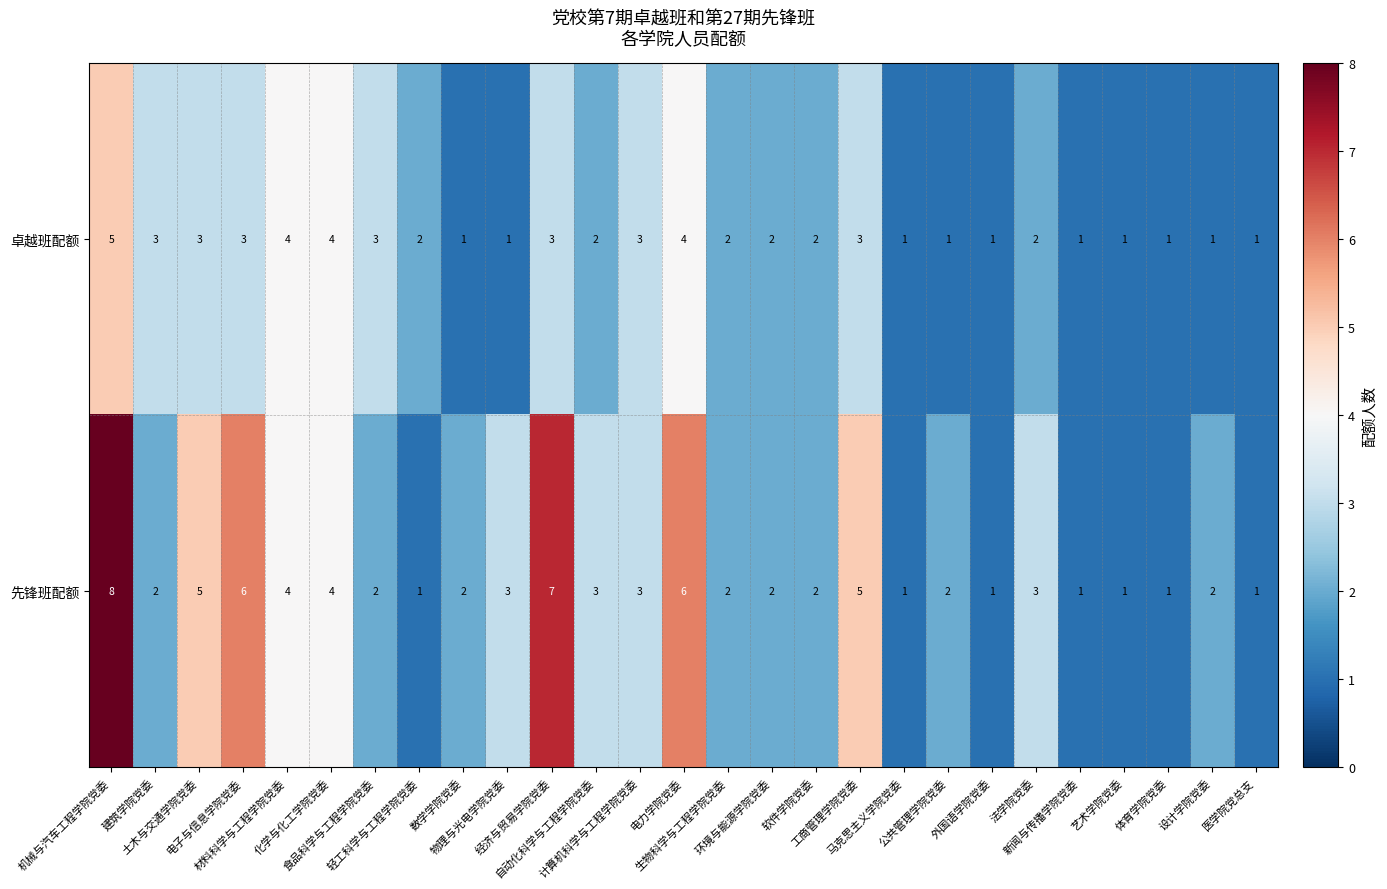

Which series has the largest total across all categories?

先锋班配额